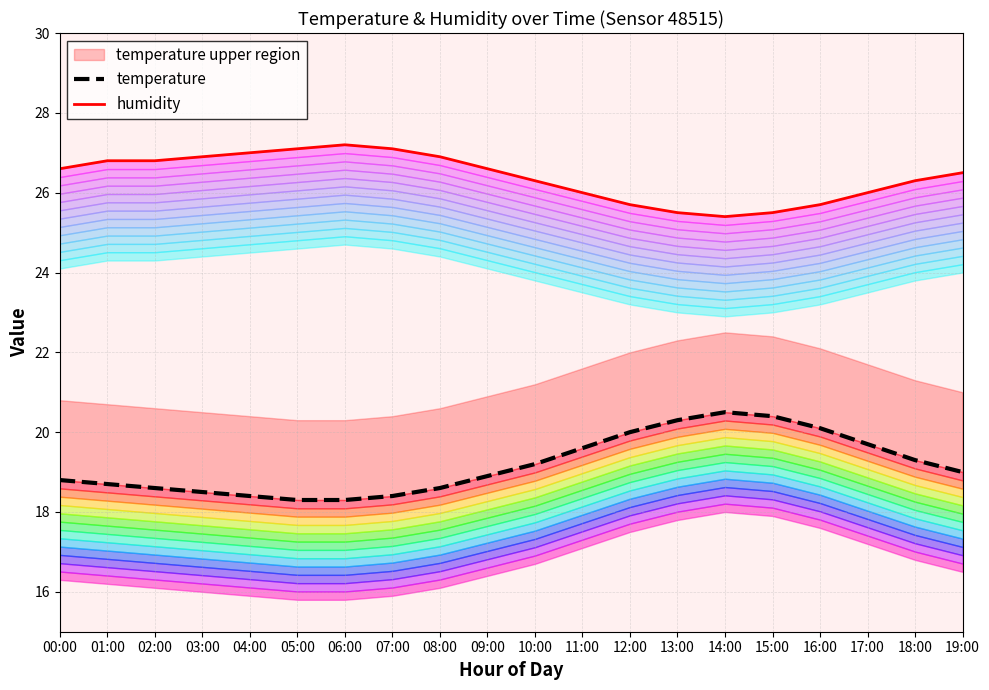

At which category does the chart reach its peak across all series?

06:00